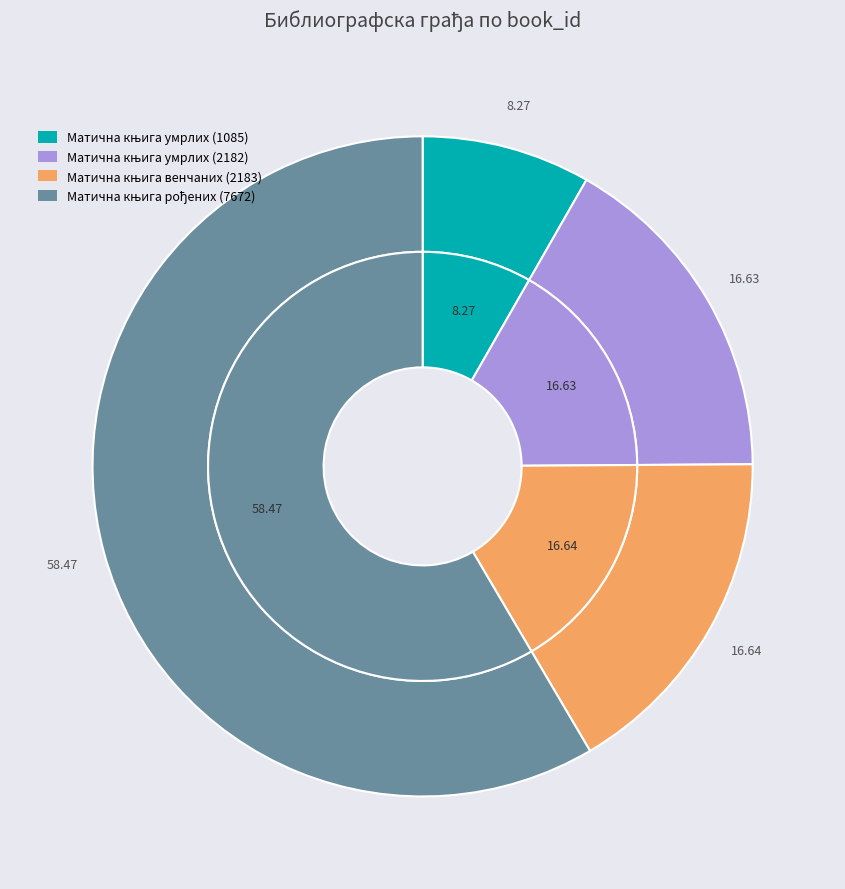

To the nearest percent, what is the difference between the Матична књига умрлих (2182) and Матична књига умрлих (1085) slice percentages?

8%